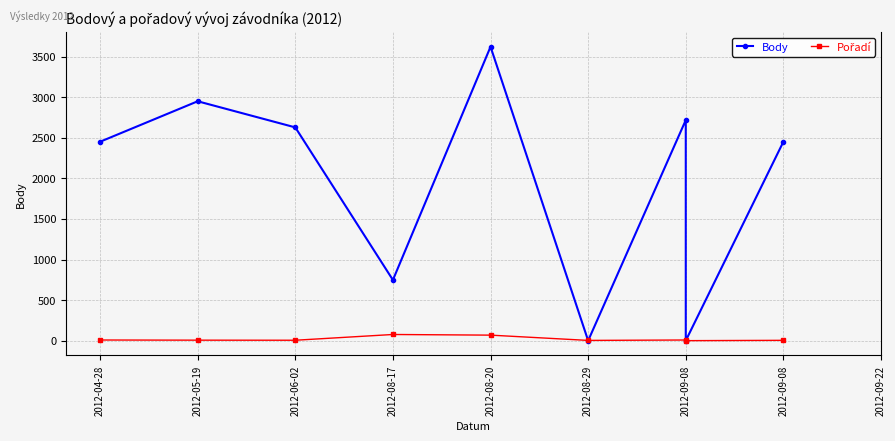

Reading right to left, extract all data points from this chart.

Body: 2452	0	2719	0	3623	748	2629	2951	2452
Pořadí: 4	0	8	3	68	76	5	6	8